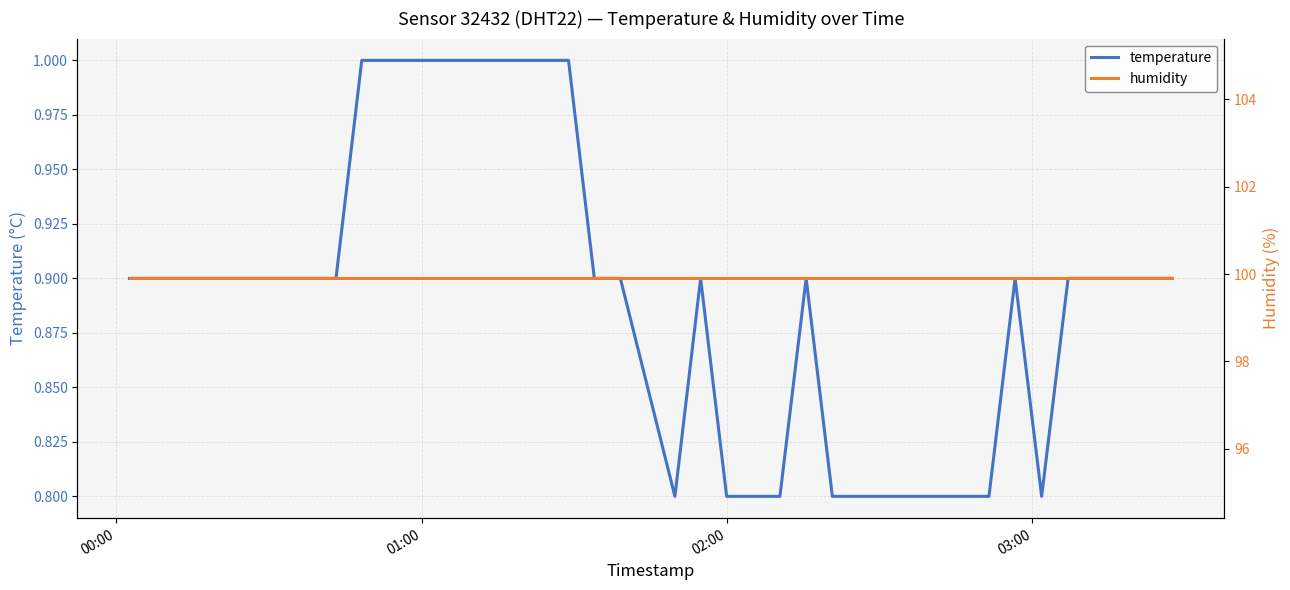

What is the lowest value of the temperature series?

0.8